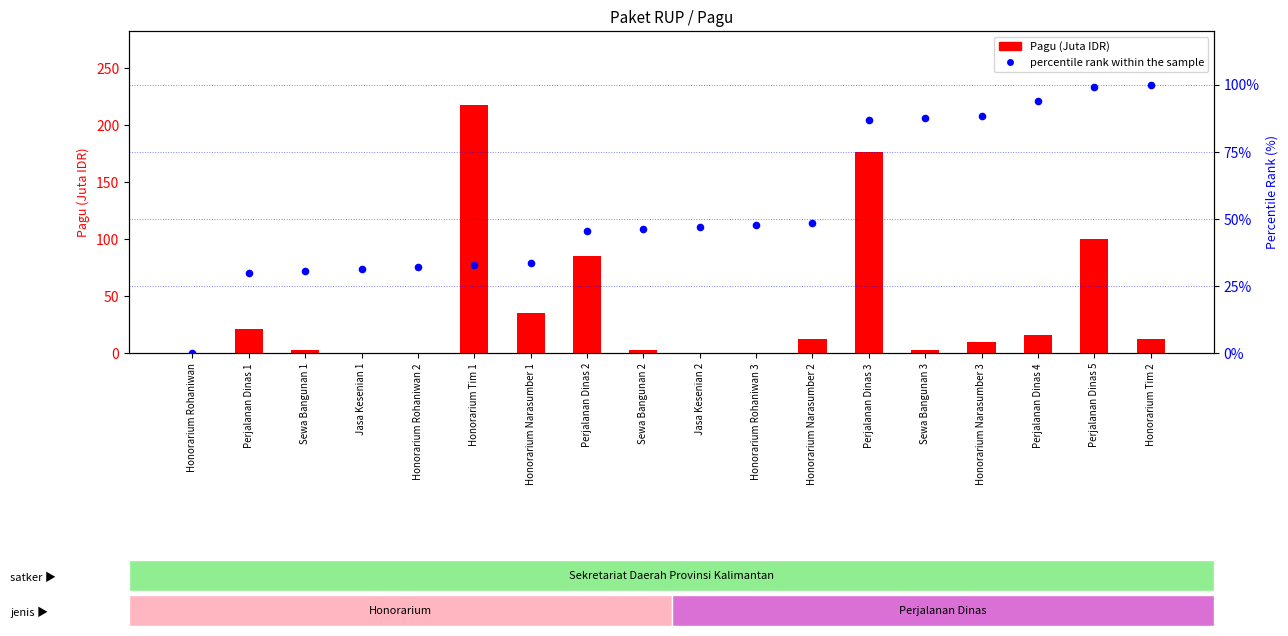

Which series contains the highest Y value?

Pagu (Juta IDR)